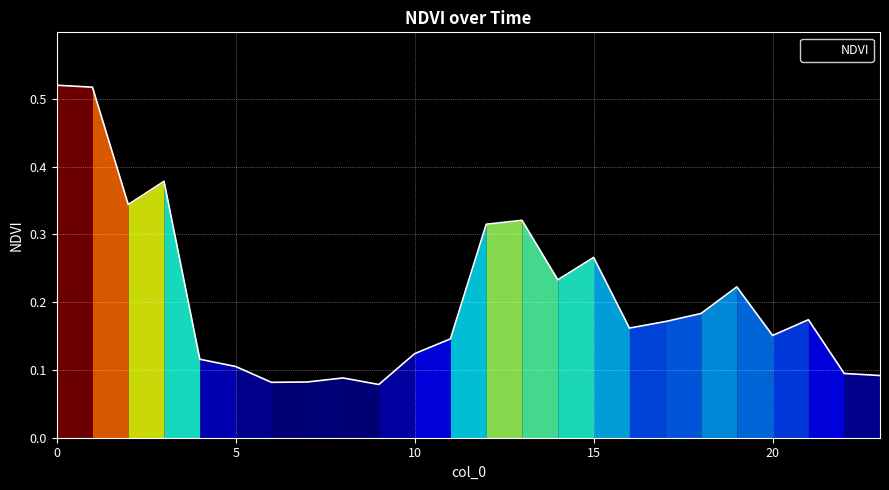

At which label is the value closest to 0?

9